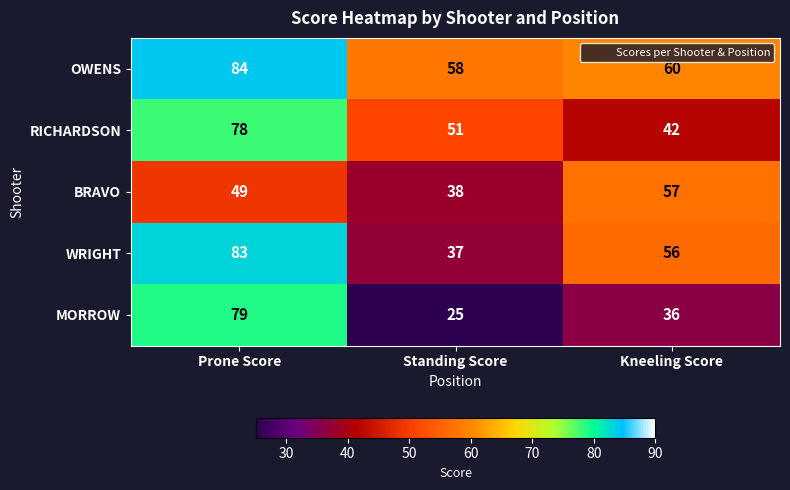

What is the difference between the highest and lowest values at Standing Score?

33